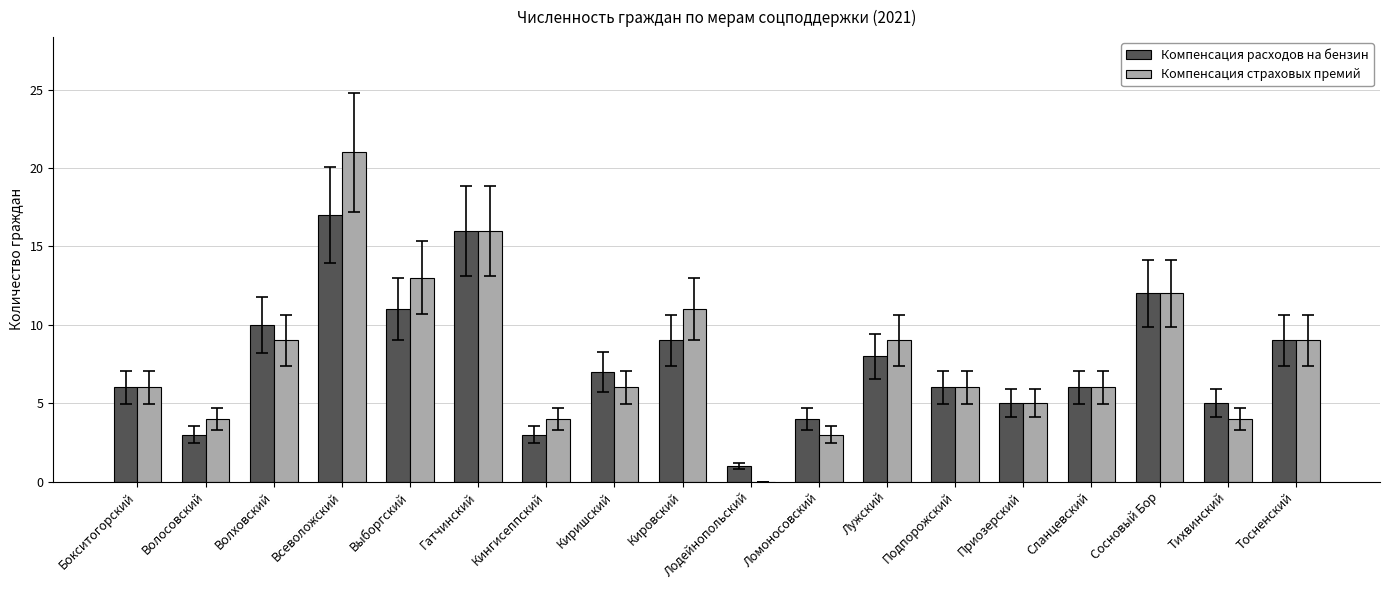

At which category is the sum across all series the highest?

Всеволожский